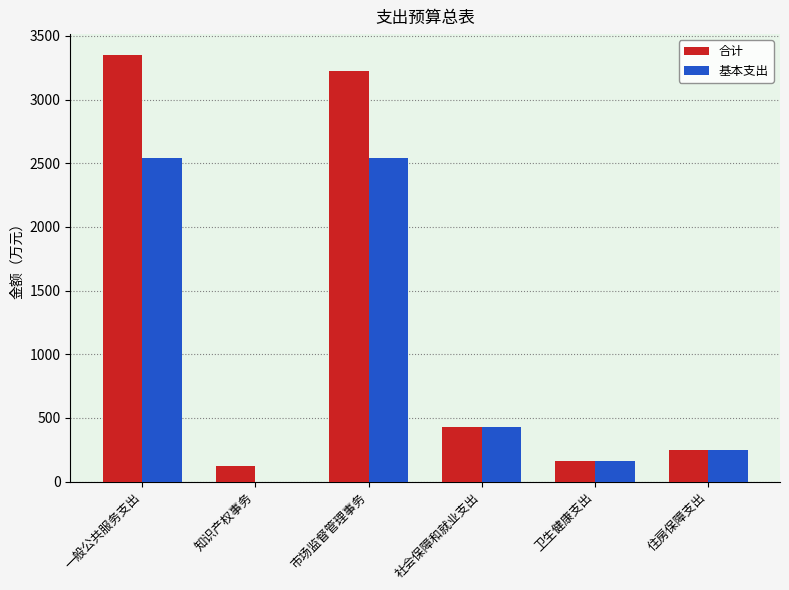

Which label corresponds to the largest value in the chart?

一般公共服务支出